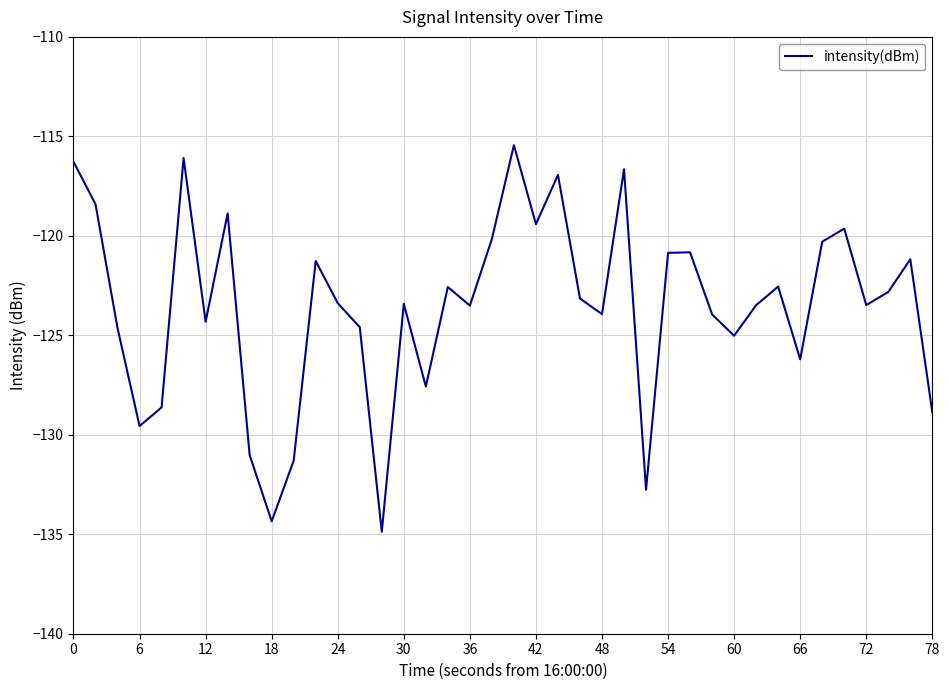

What is the smallest value displayed?

-134.9